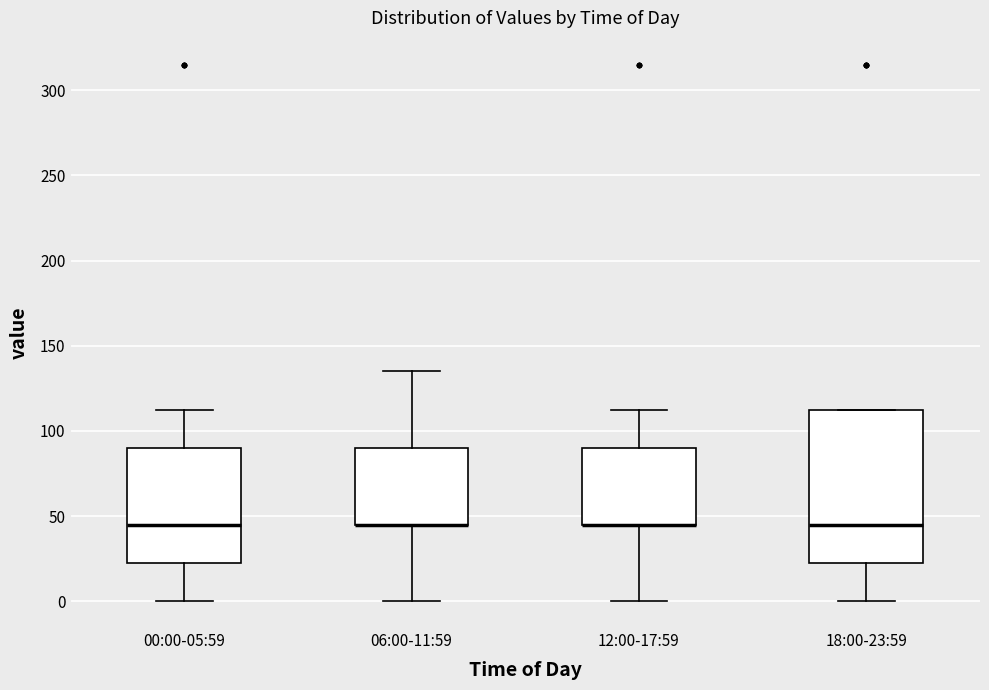

Where is the lower edge of the box for 18:00-23:59 on the y-axis? The values are not printed on the chart, so give them approximately, as read against the axis.

25